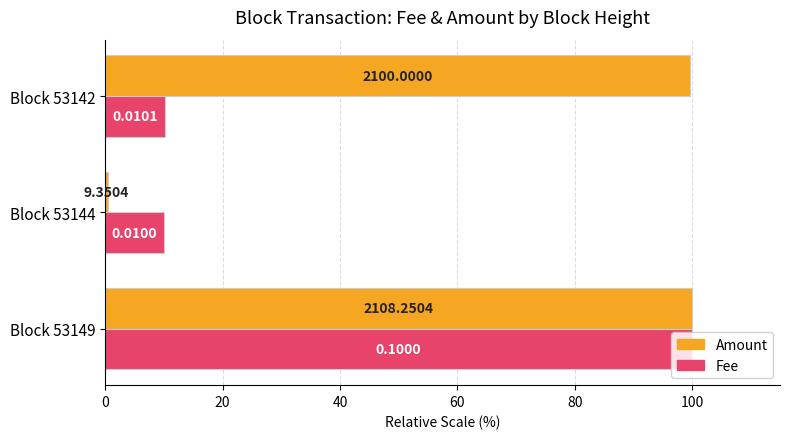

Reading left to right, what are all the values shown in this chart?

Amount: 100.0	0.4	99.6
Fee: 100.0	10.0	10.1